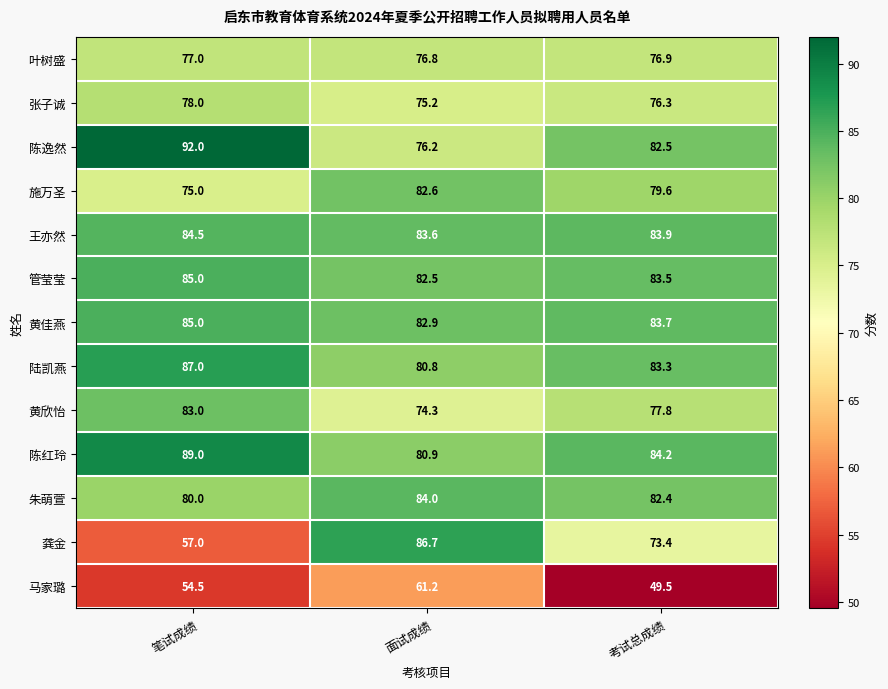

The value of 黄佳燕 at 面试成绩 is 82.9. True or false?

True